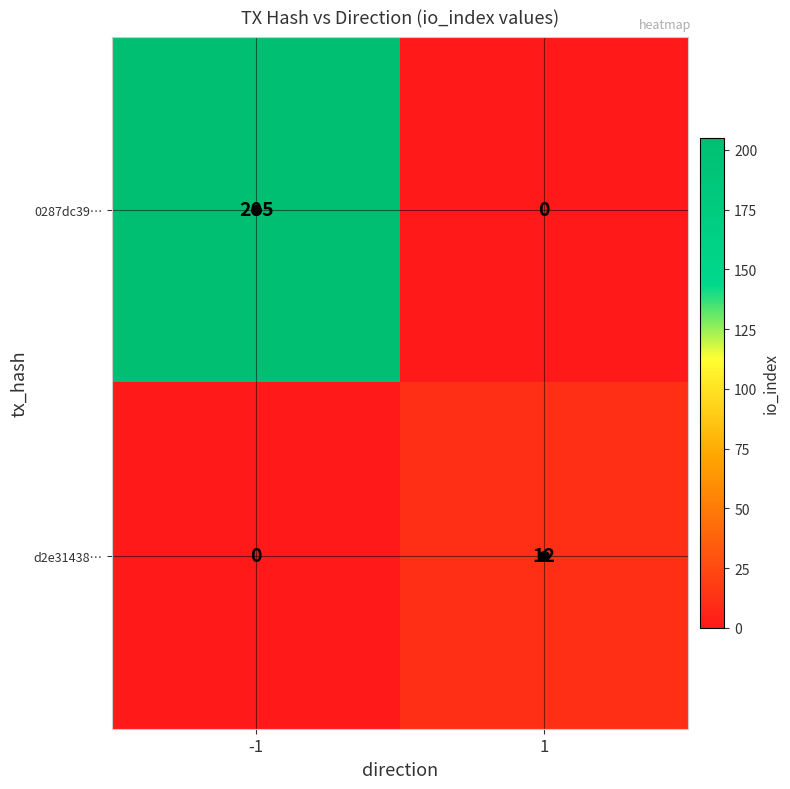

True or false: d2e31438… has a value of 0 at -1.

True